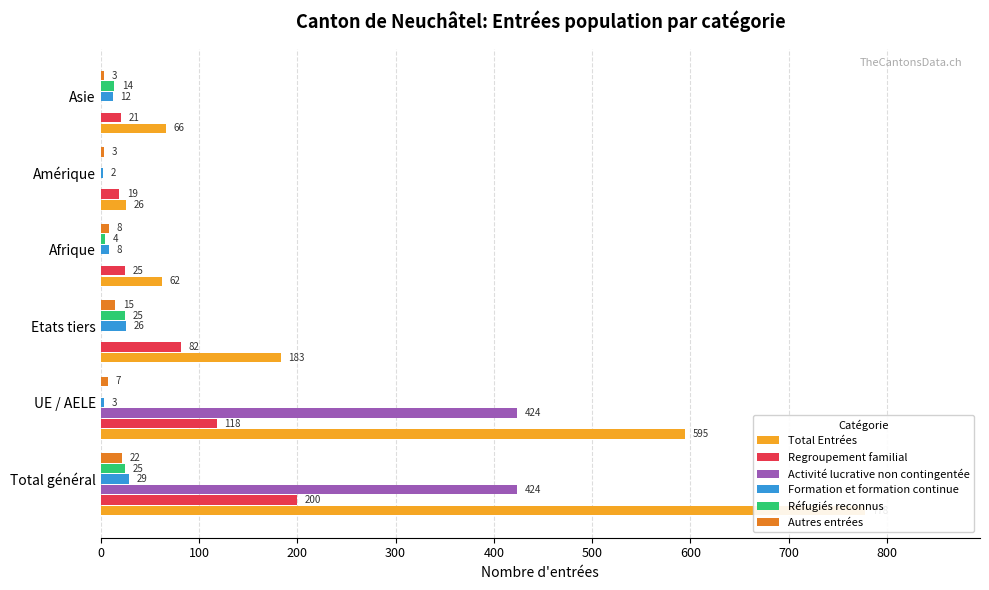

What is the difference between the highest and lowest values at UE / AELE?

595